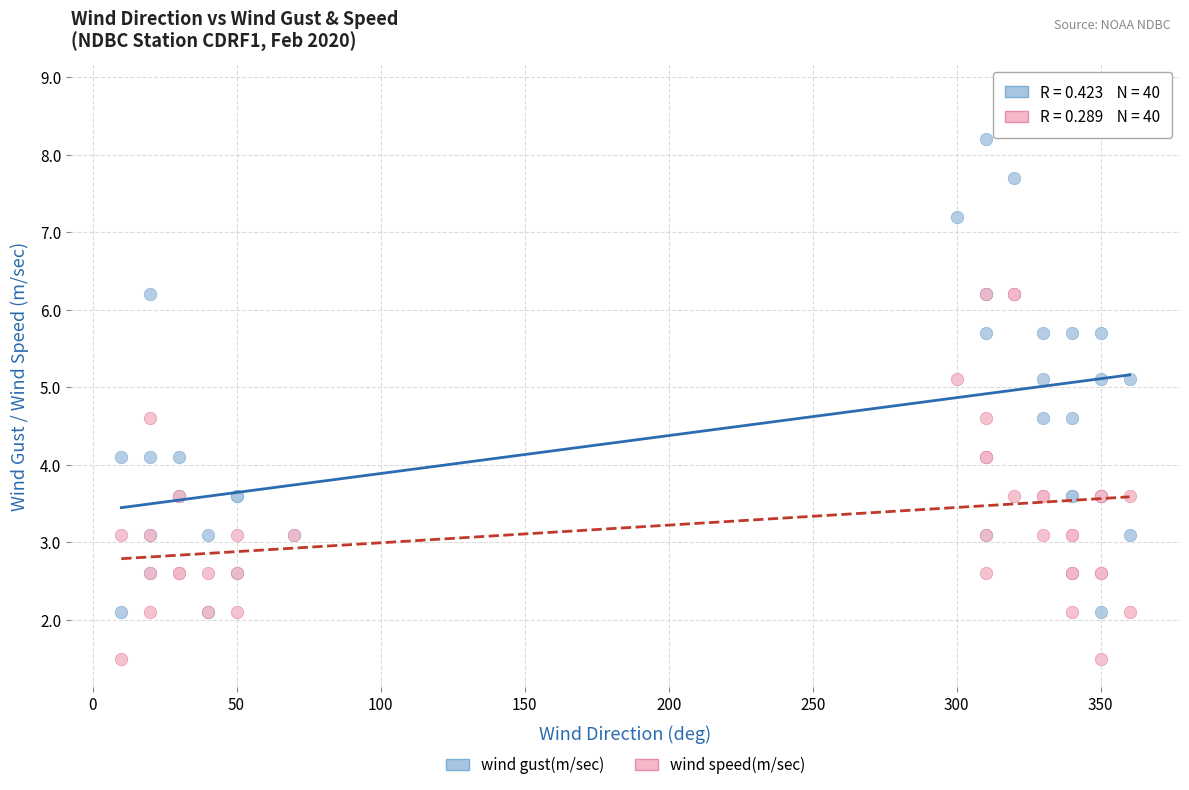

Which series reaches the minimum Y coordinate?

wind speed(m/sec)